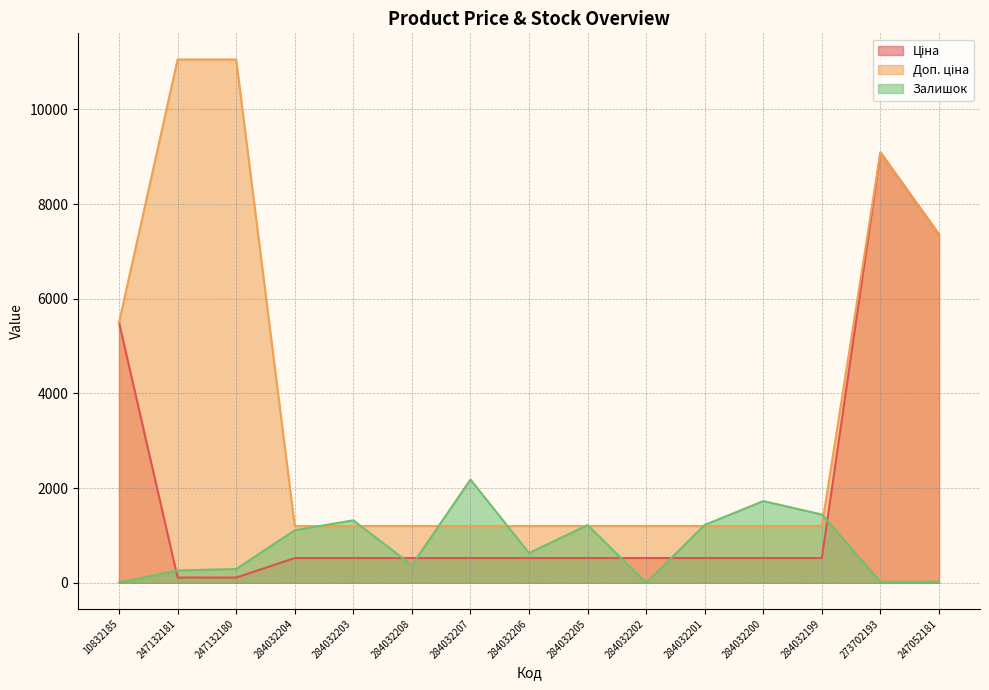

What is the sum of the Ціна values at 247052181 and 10832185?

12857.5